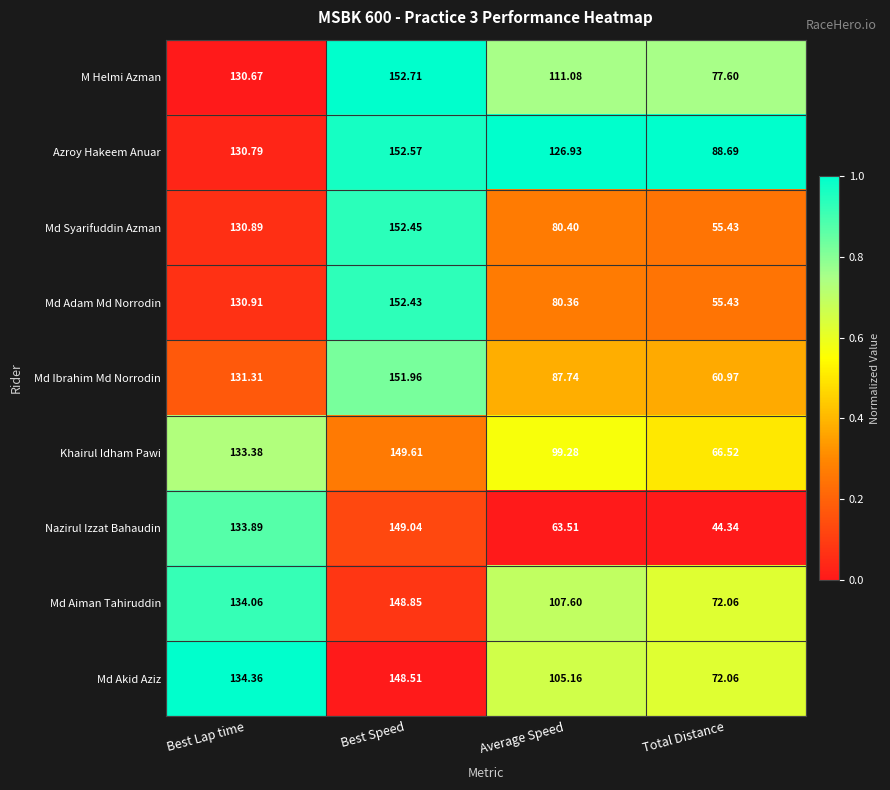

What is the spread (max minus min) of values at Best Lap time?

3.7